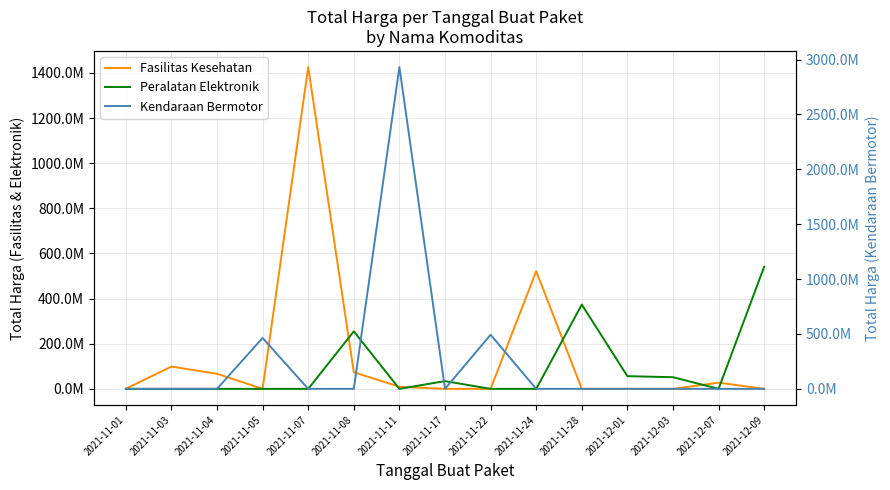

Between 2021-11-07 and 2021-12-03, which is larger?

2021-11-07